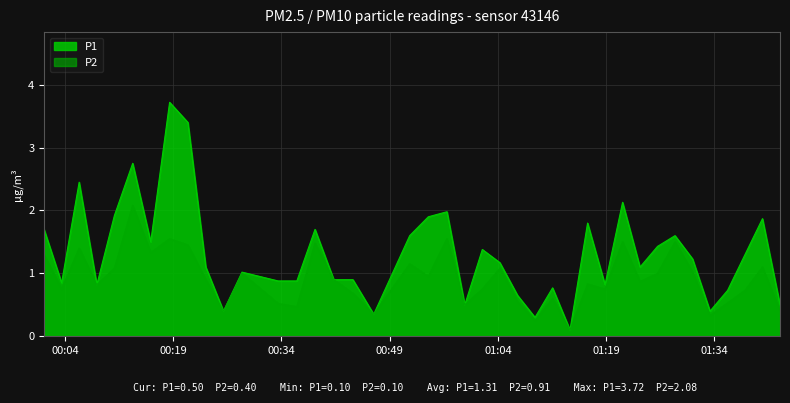

What is the average value of the P1 series?

1.3